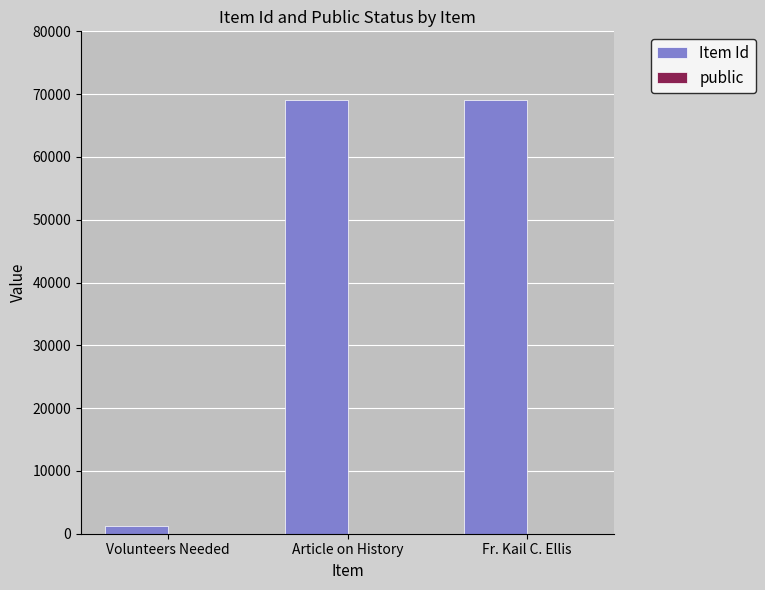

What is the average value of the Item Id series?

46496